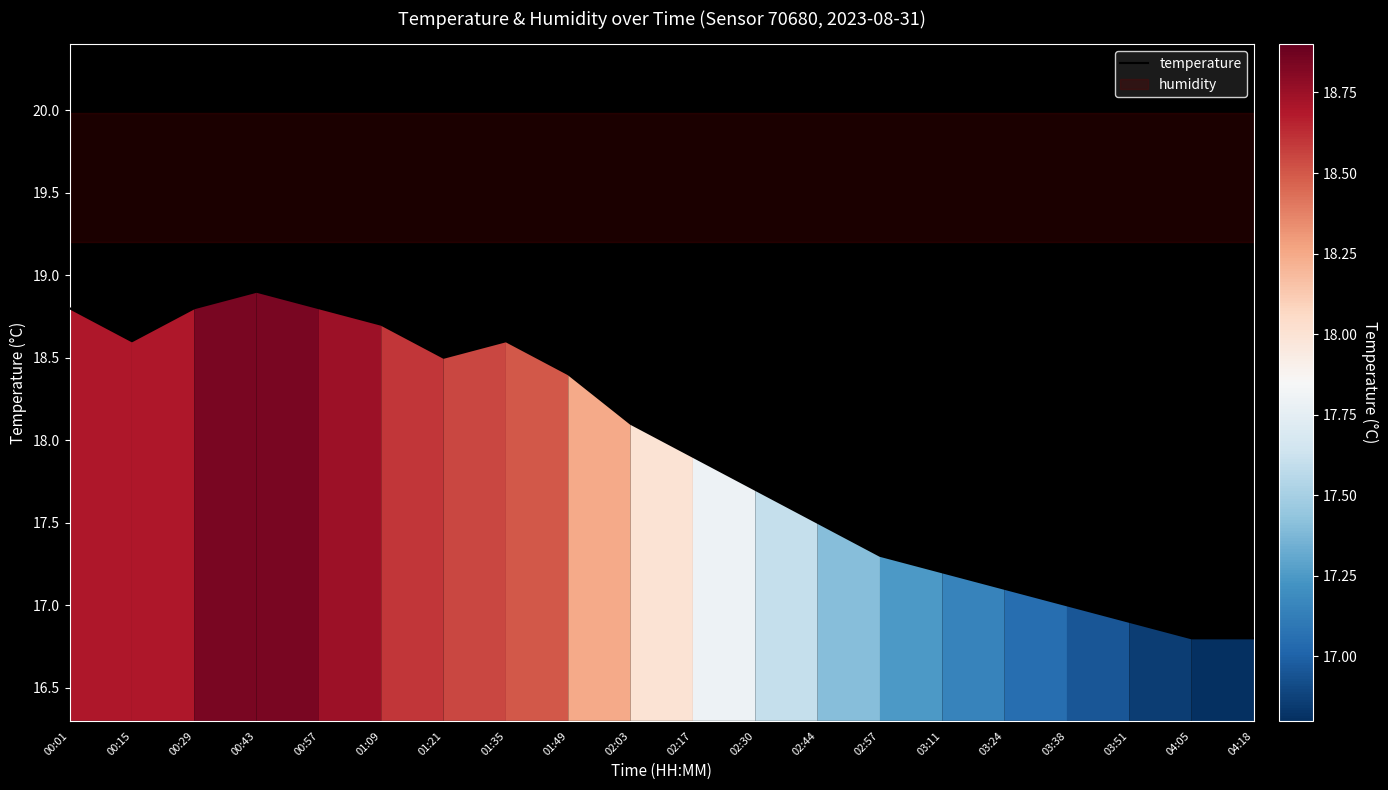

What is the difference between the maximum and minimum values?

2.1